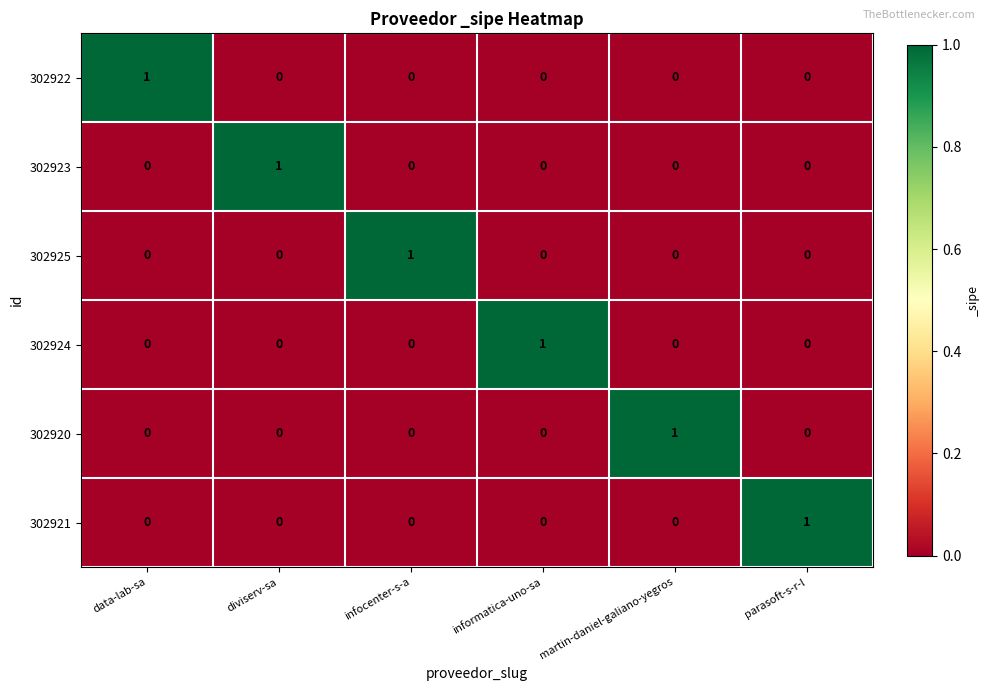

Count the 302923 values in the range 0 to 1.

6